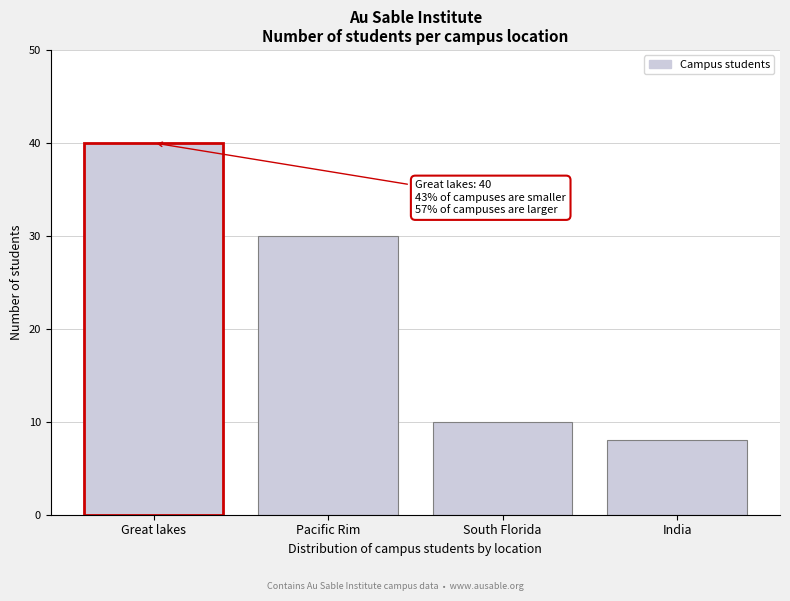

Reading left to right, extract all data points from this chart.

Great lakes=40	Pacific Rim=30	South Florida=10	India=8